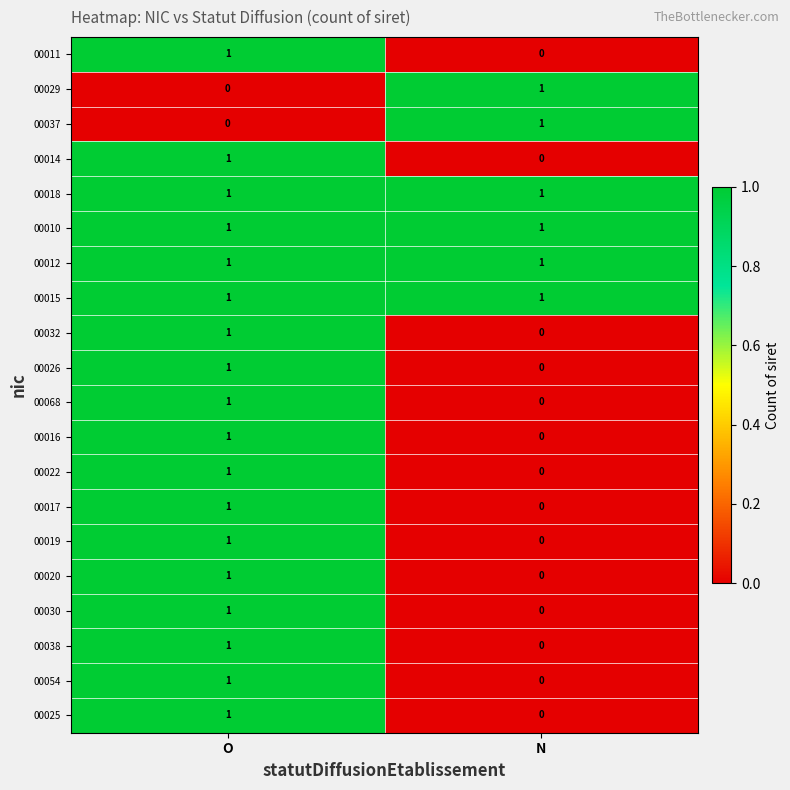

At which label is 00038 closest to 0?

N